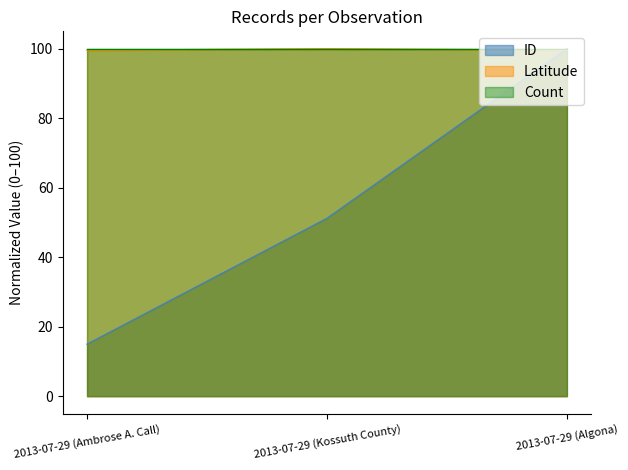

What is the smallest value displayed?

15.0